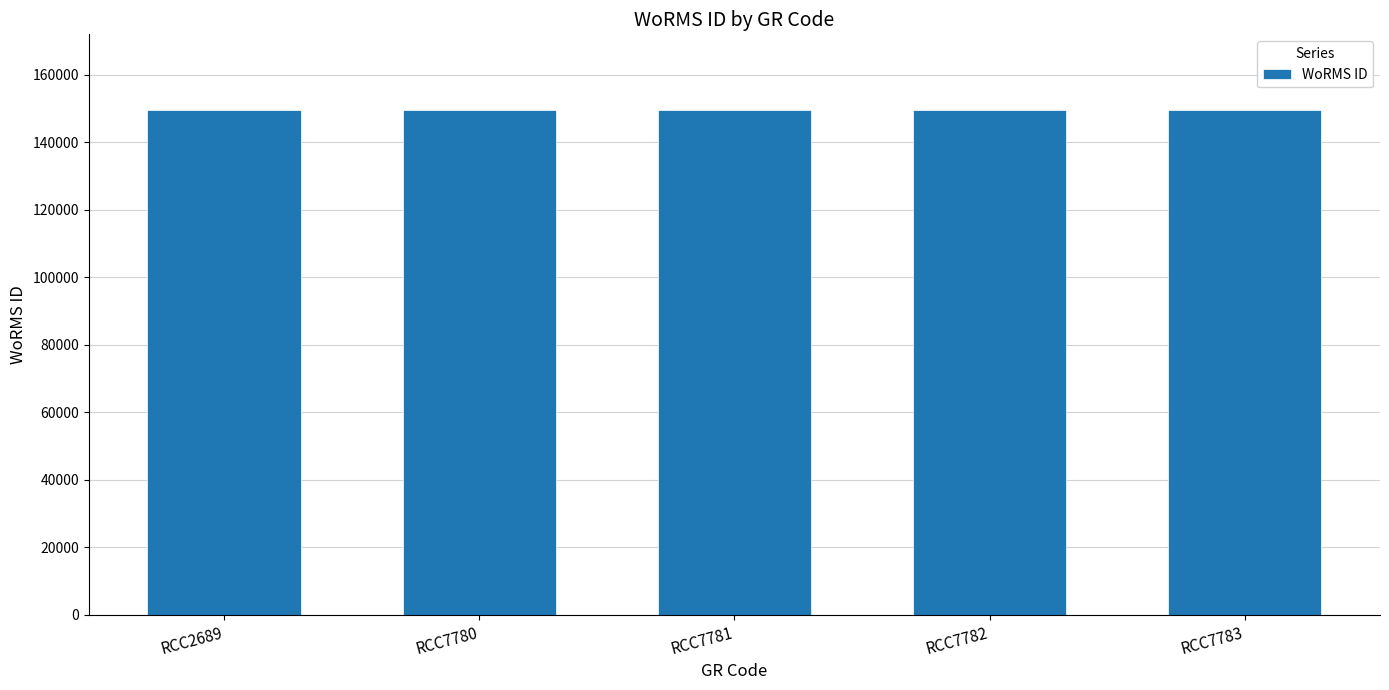

What is the sum of all values?

747689